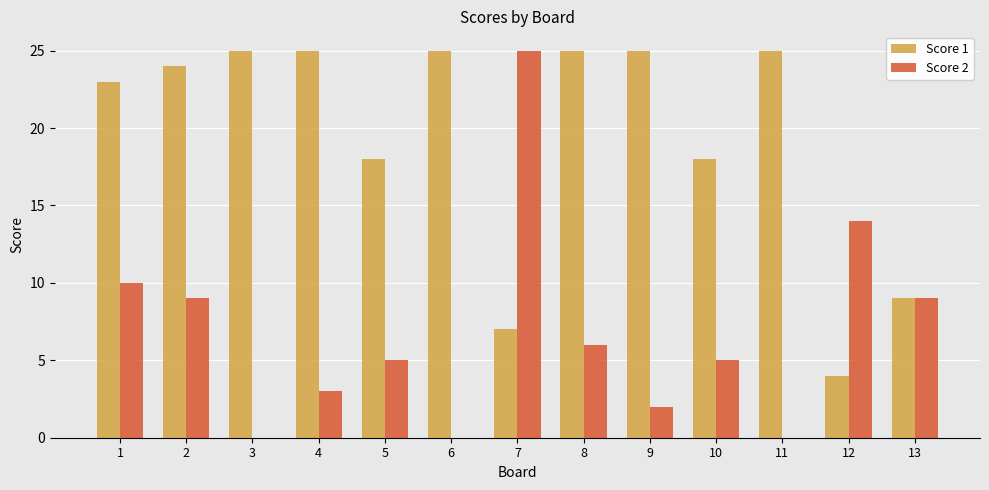

The Score 2 series shows -14 at 6. True or false?

False